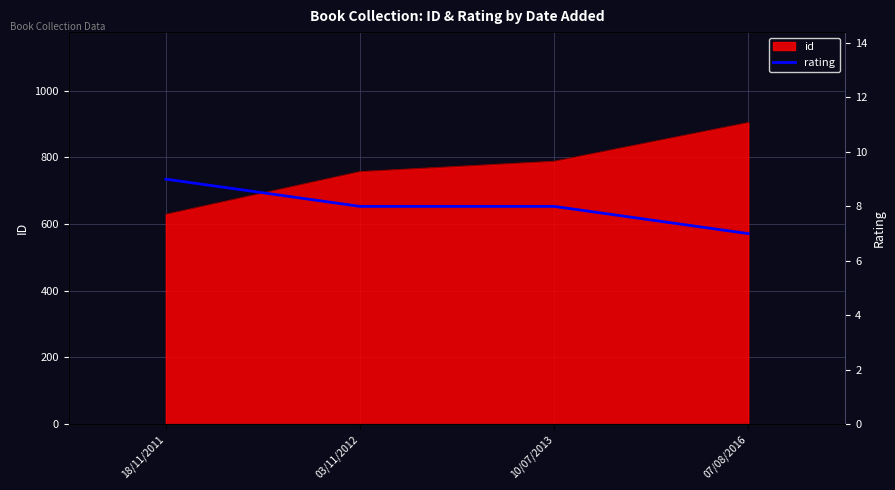

Rank the categories by value from lowest to highest.

07/08/2016, 03/11/2012, 10/07/2013, 18/11/2011